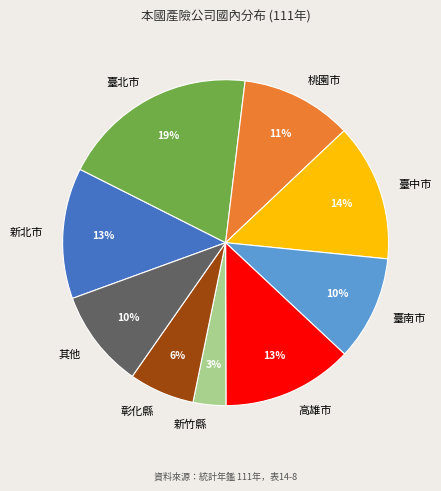

Which slice is the largest?

臺北市